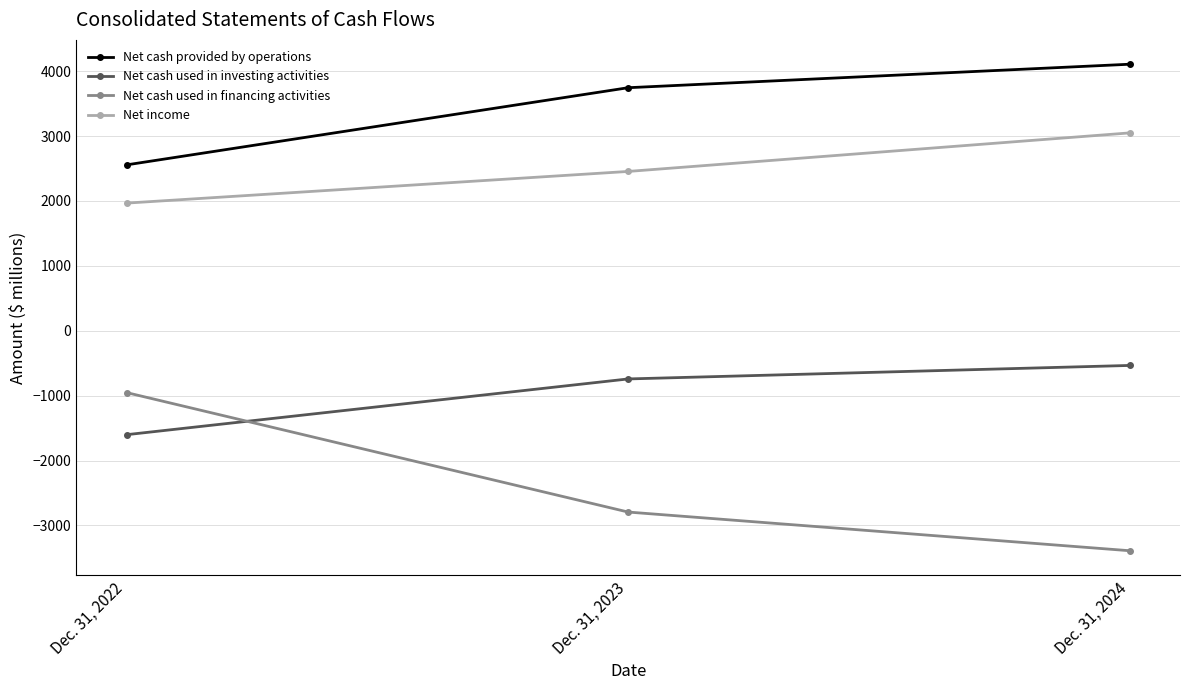

Is it true that Net cash used in investing activities equals -238 at Dec. 31, 2023?

False